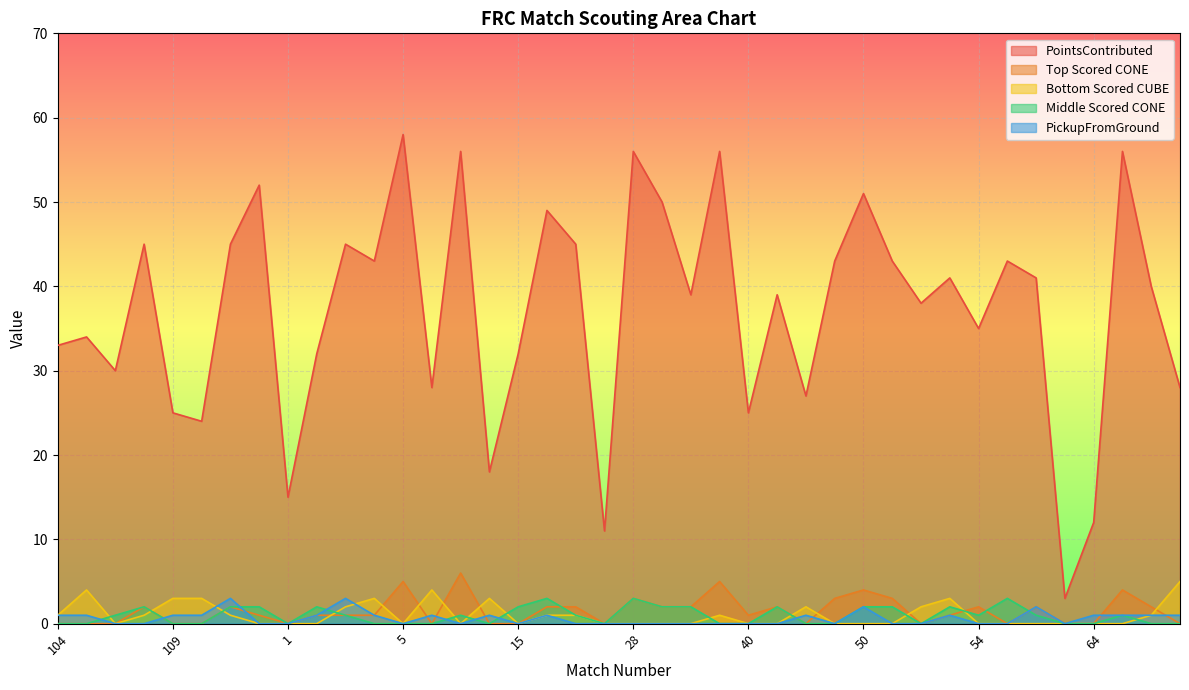

How many interior local valleys does the PickupFromGround series have?

5